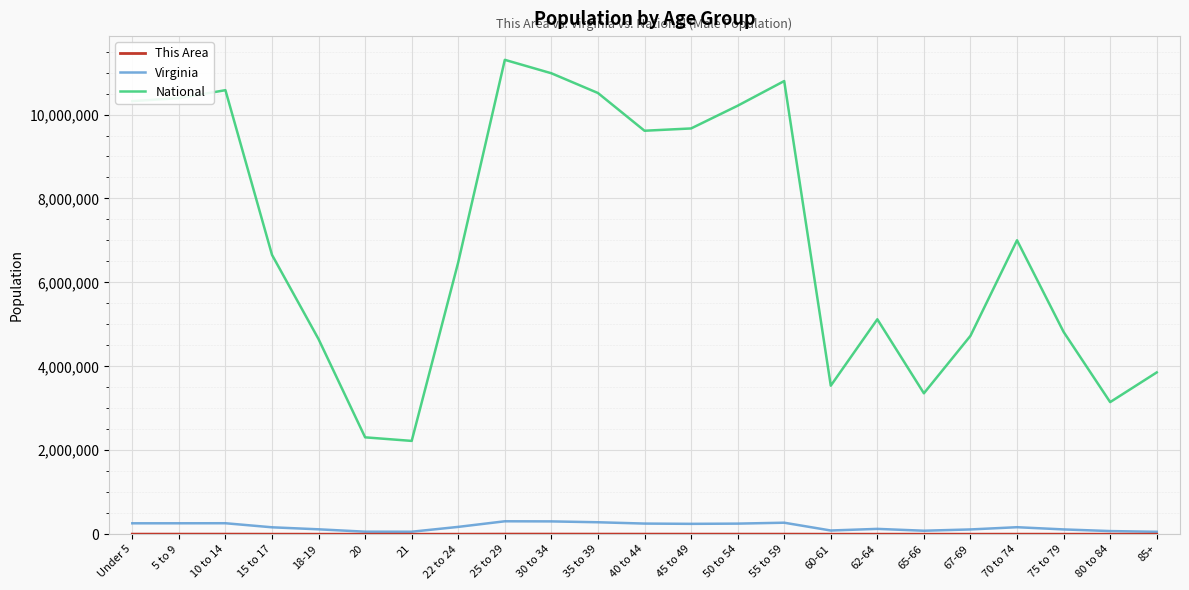

At how many categories does at least one series exceed 8096374?

10